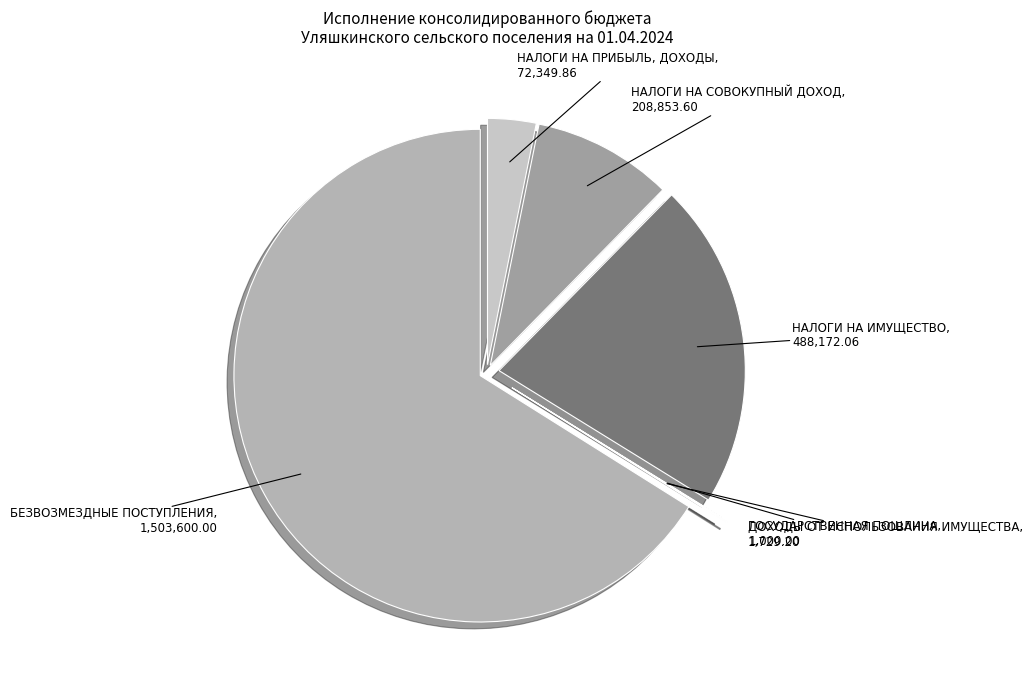

Which category has the biggest portion of the pie?

БЕЗВОЗМЕЗДНЫЕ ПОСТУПЛЕНИЯ